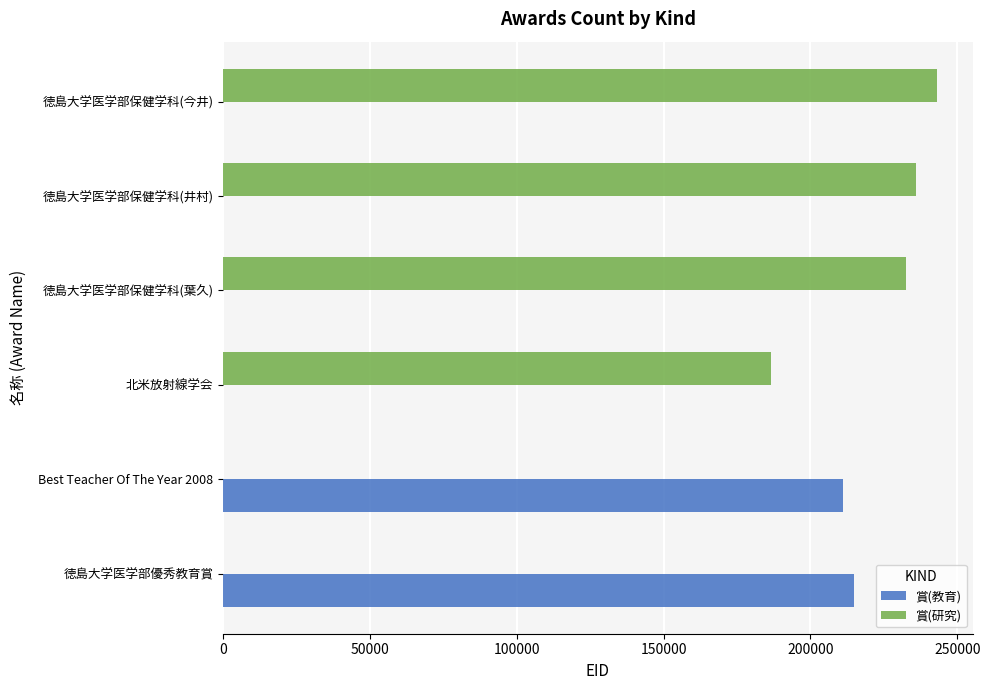

What is the sum of the 賞(教育) values at 徳島大学医学部優秀教育賞 and 徳島大学医学部保健学科(今井)?

214878